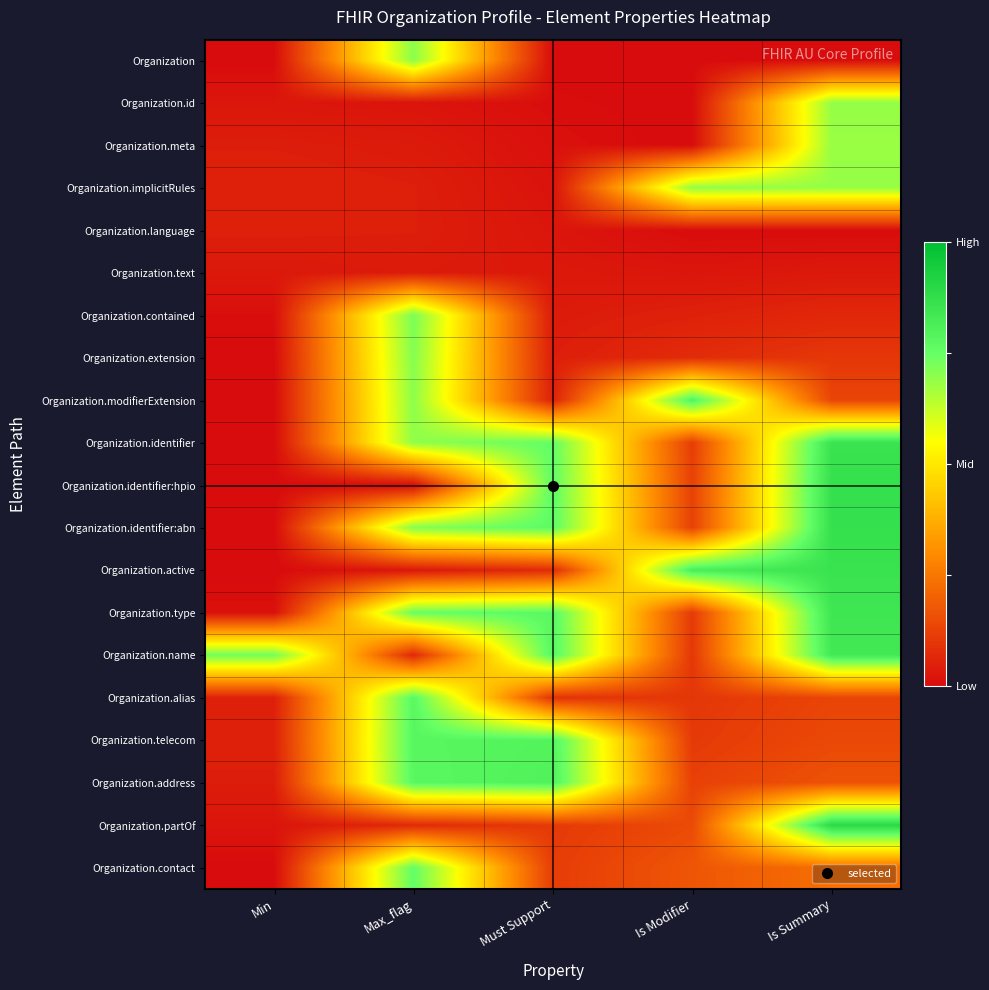

Between Max_flag and Is Modifier, which series saw the biggest shift?

Organization.active